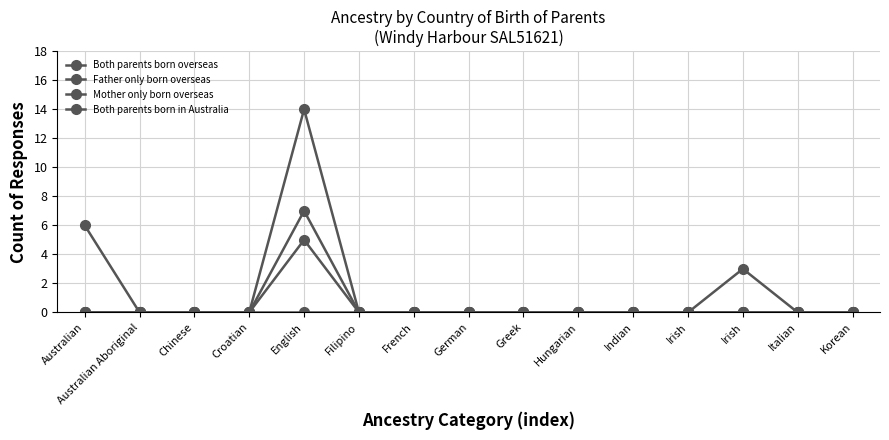

True or false: Both parents born in Australia and Father only born overseas cross at least once.

False